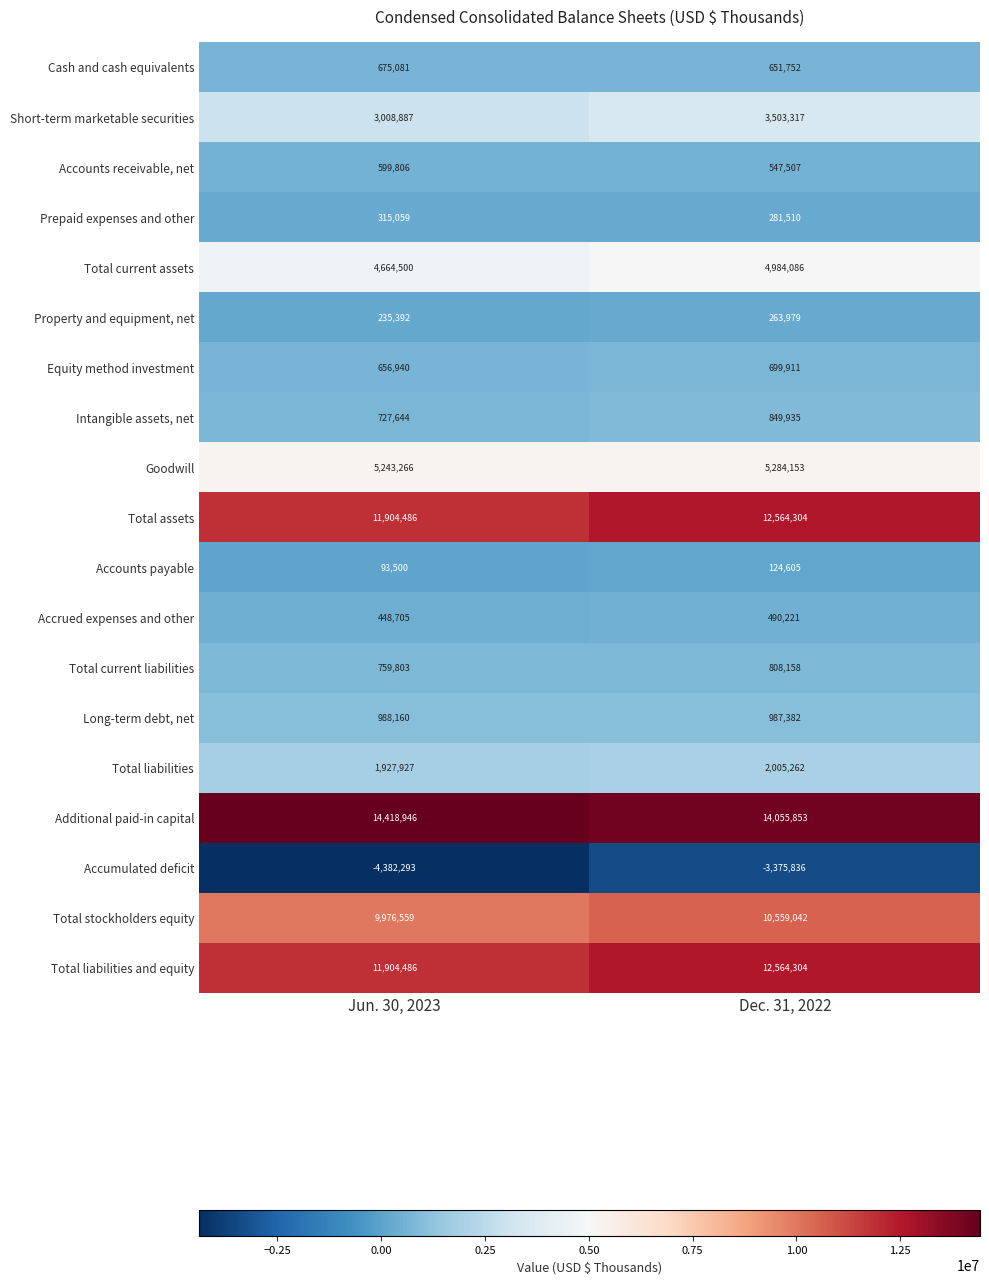

True or false: Total assets has a value of 19955513 at Dec. 31, 2022.

False